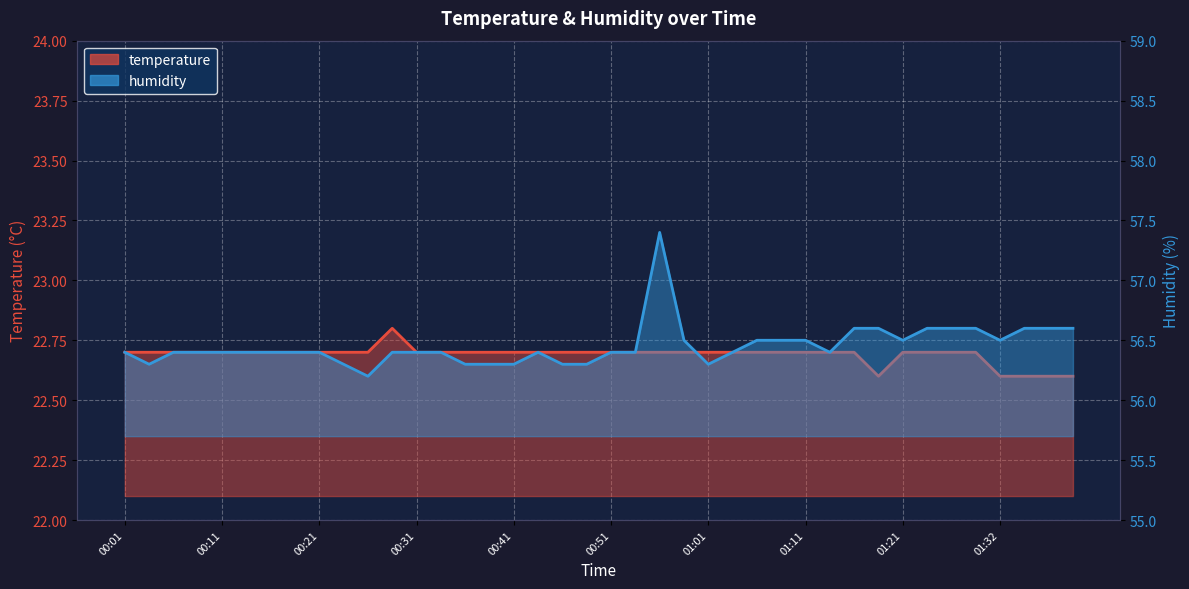

Is it true that humidity equals 56.5 at 01:08?

True